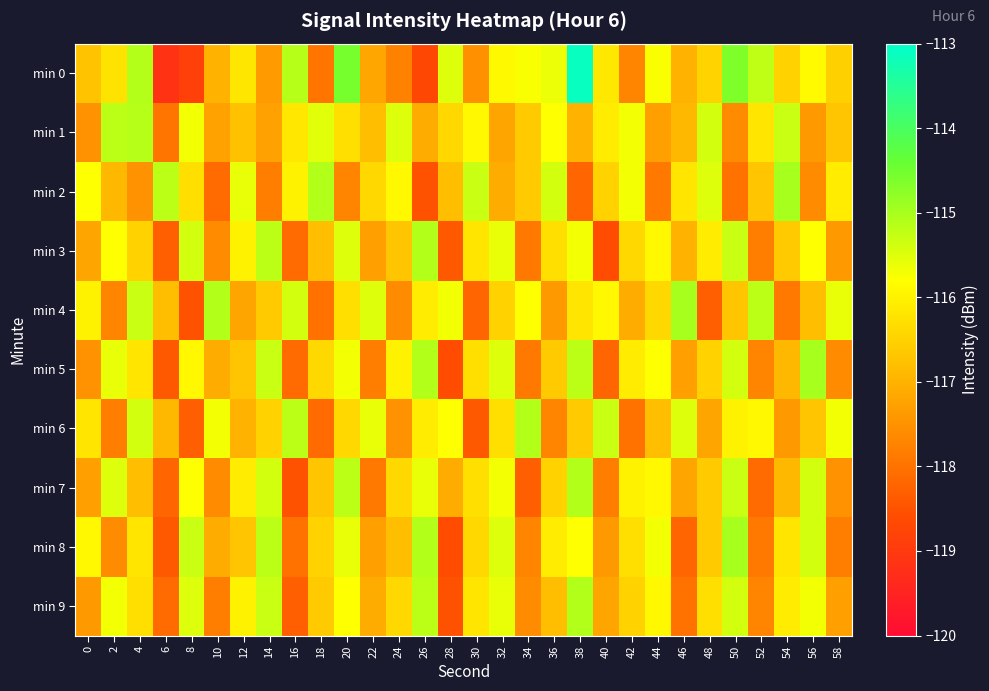

At 58, list the series in order from smallest to largest.

min 8, min 5, min 7, min 3, min 9, min 1, min 0, min 2, min 6, min 4